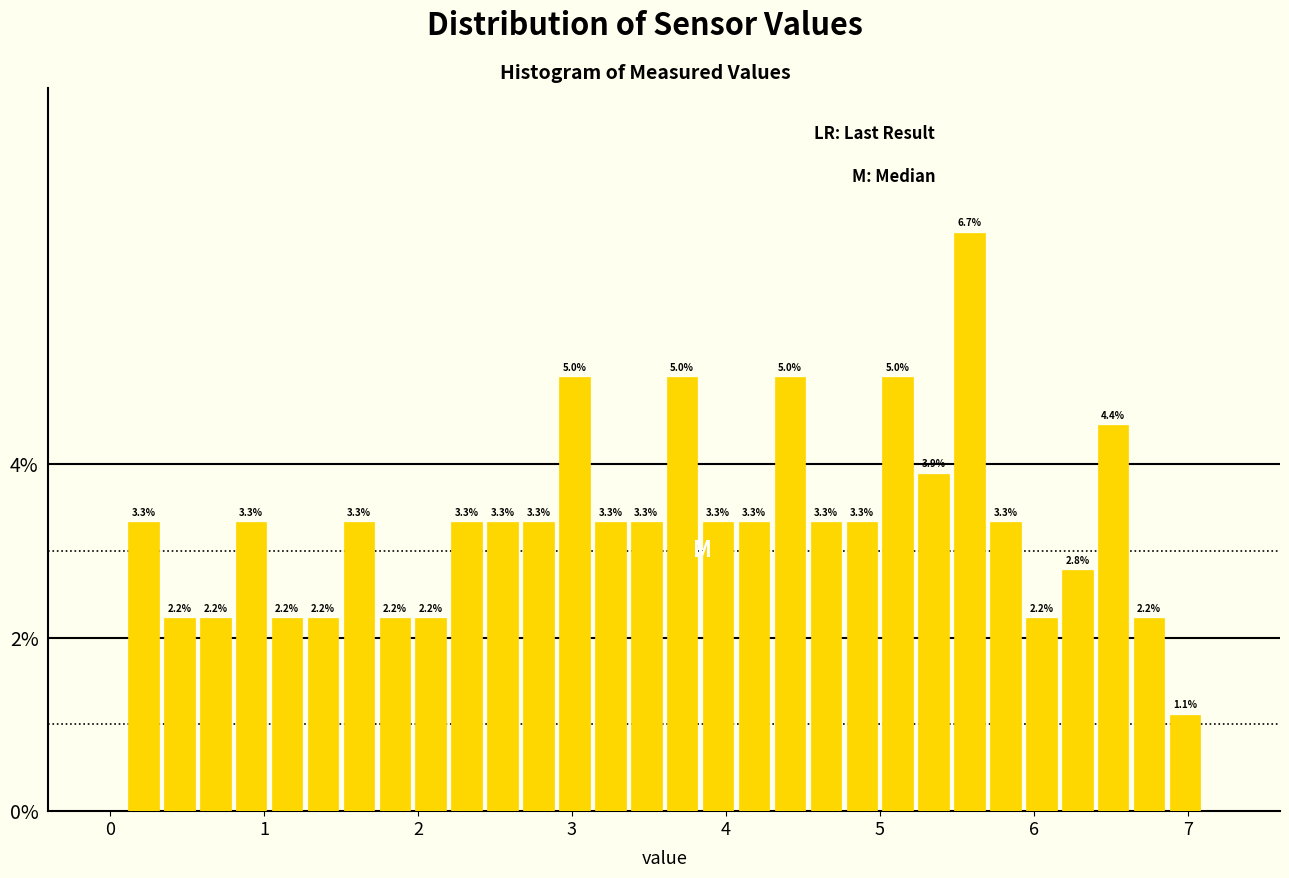

Around what value on the x-axis is the tallest bar? Give the approximate position of its centre, as read against the axis.

5.6